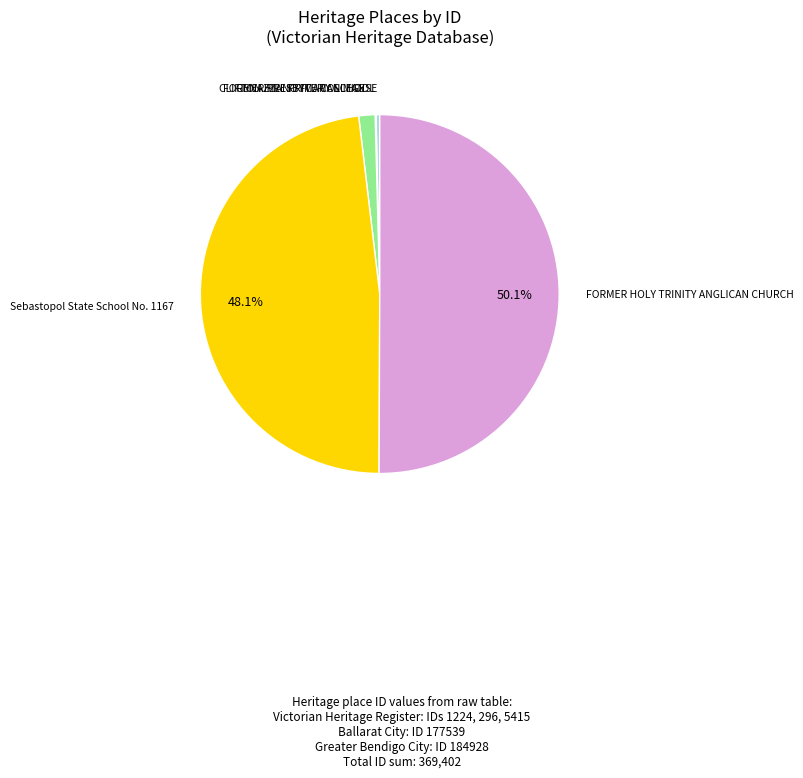

To the nearest percent, what percentage of the pie is GENAZZANO FCJ COLLEGE?

1%